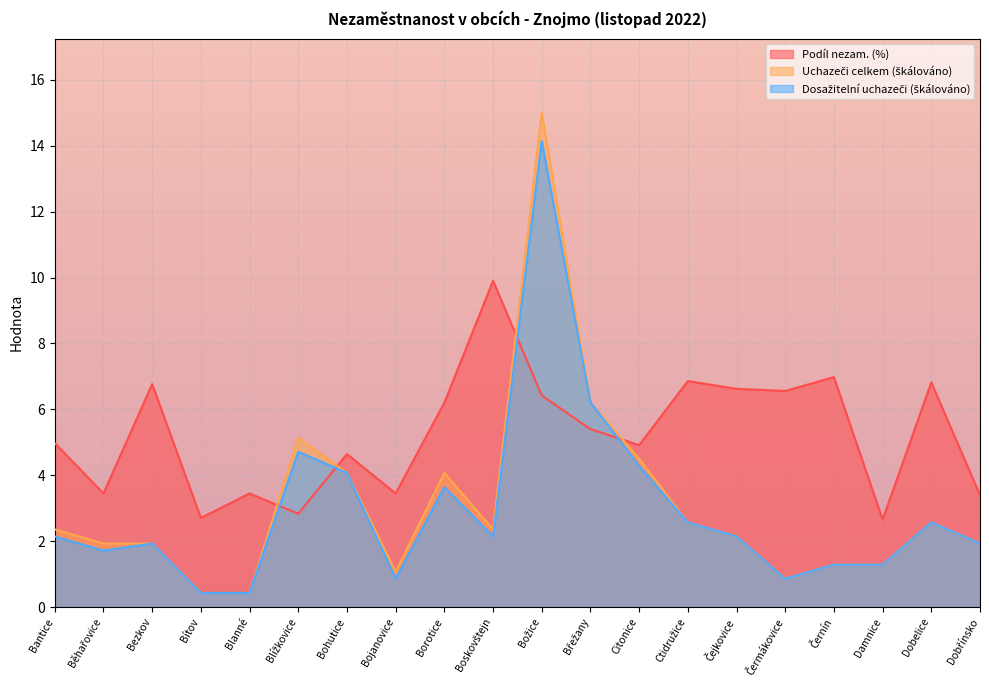

In Uchazeči celkem, how many points are lower than both neighbors (excluding endpoints)?

3